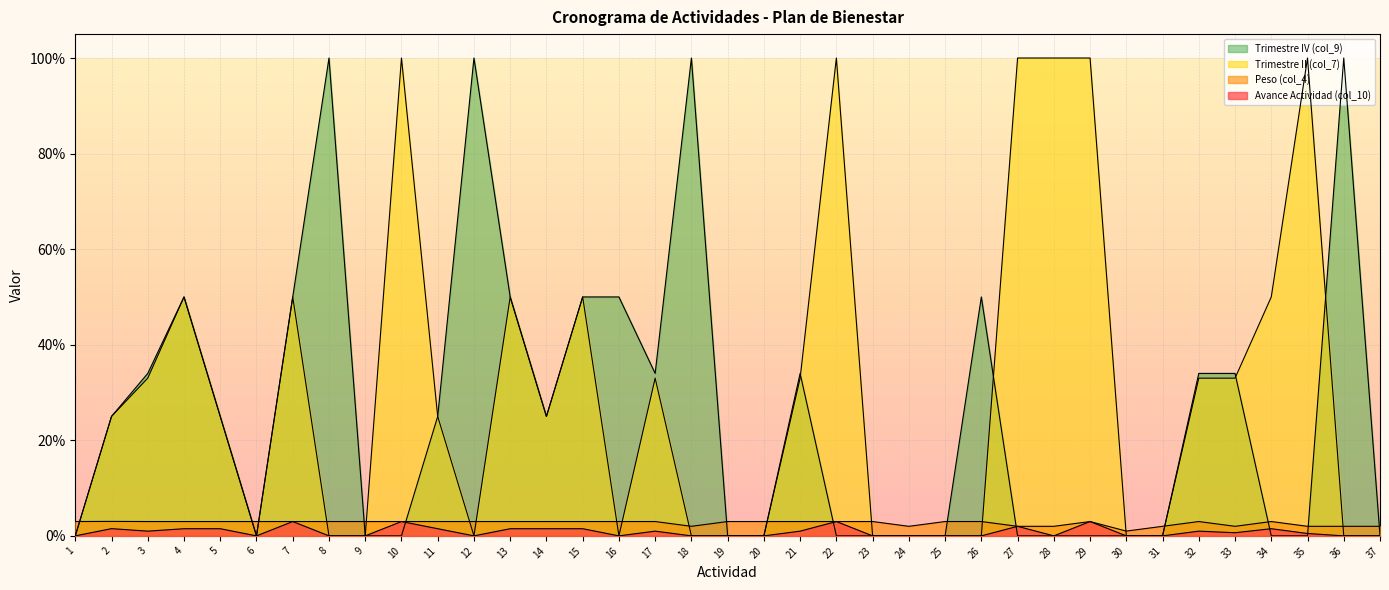

Does the chart display data point markers on the line(s)?

No